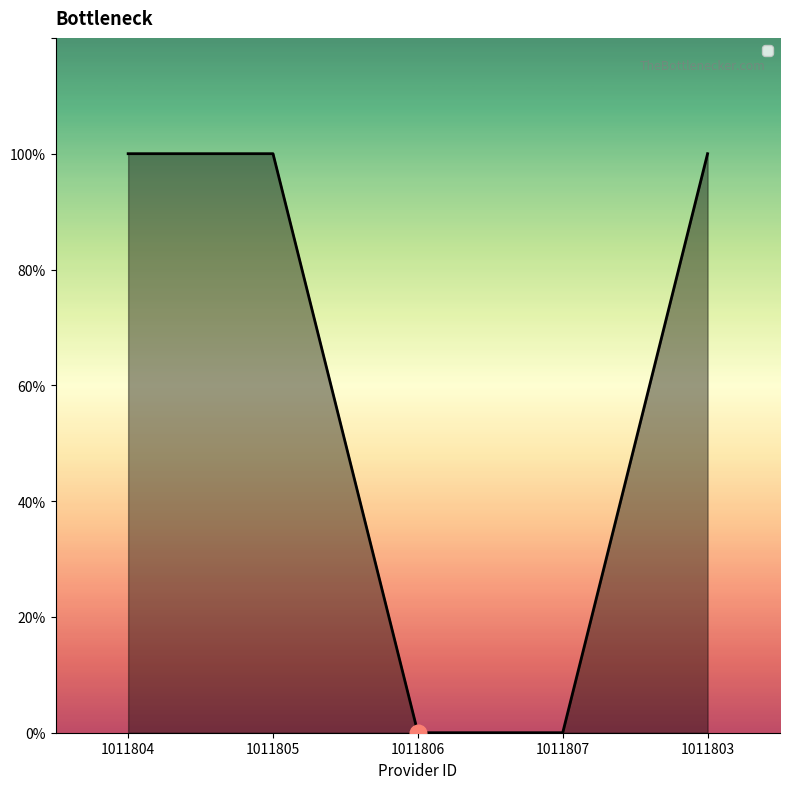

Does the chart have visible grid lines?

No